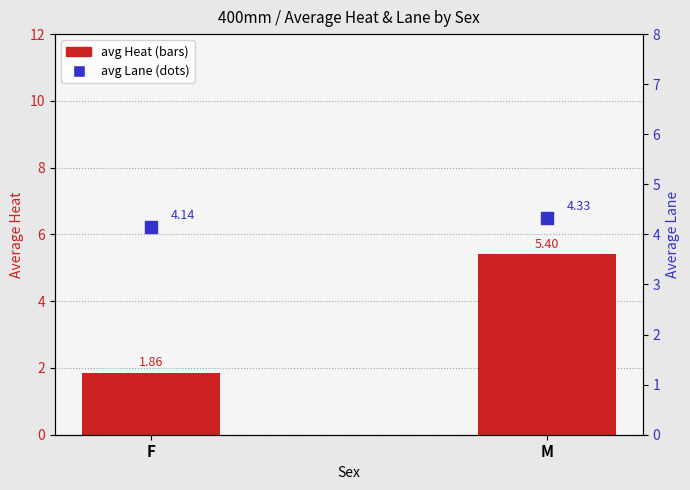

Which series reaches the maximum Y coordinate?

avg Heat